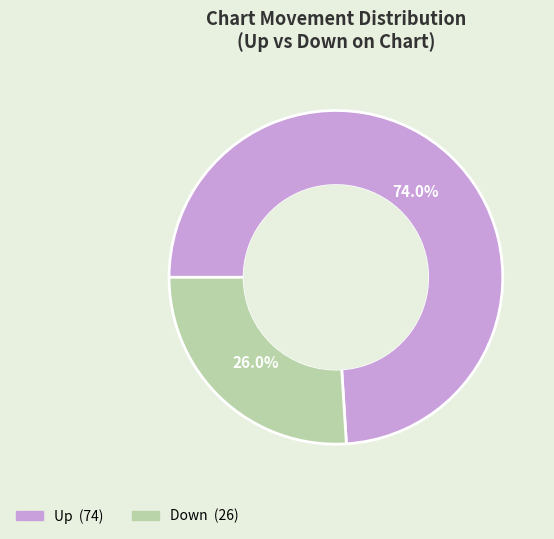

Is there any slice that represents more than half of the pie?

Yes